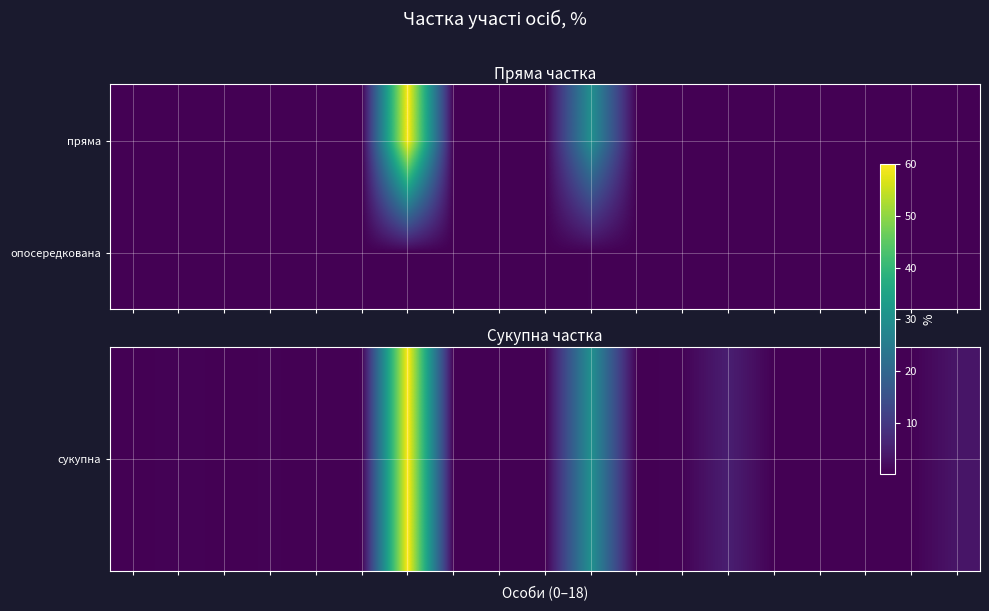

At how many categories does at least one series exceed 46?

1